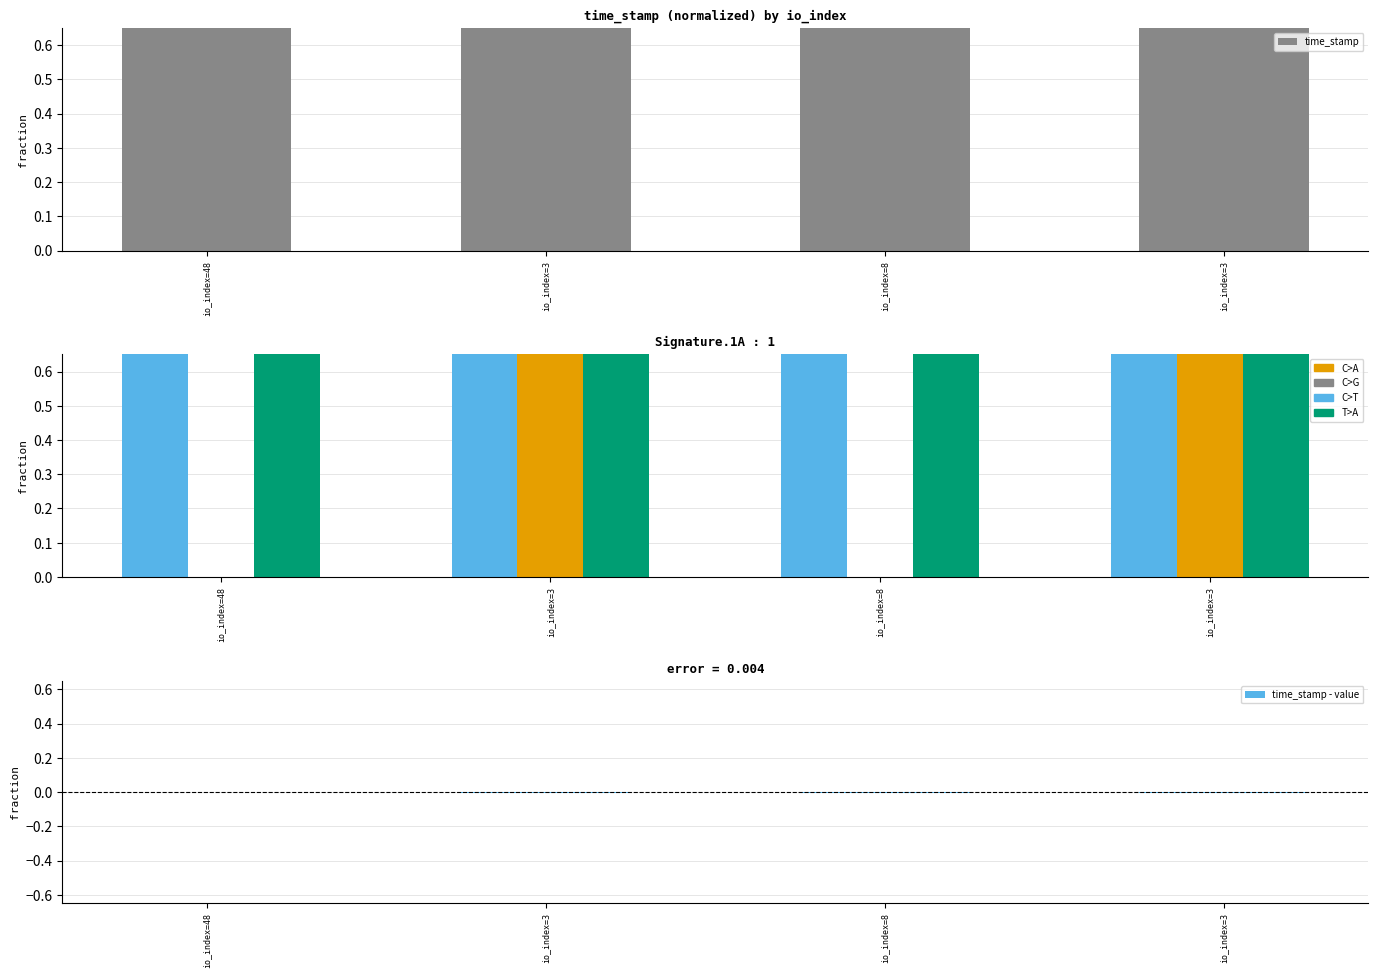

What is the label of the 4th bar from the left?

io_index=3